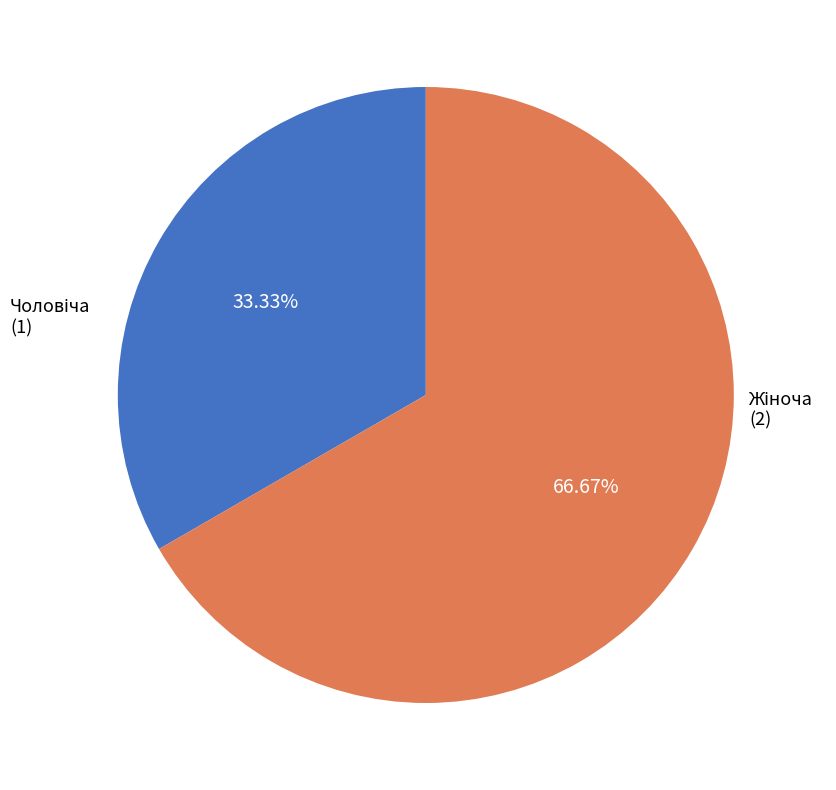

Does any single category account for the majority?

Yes